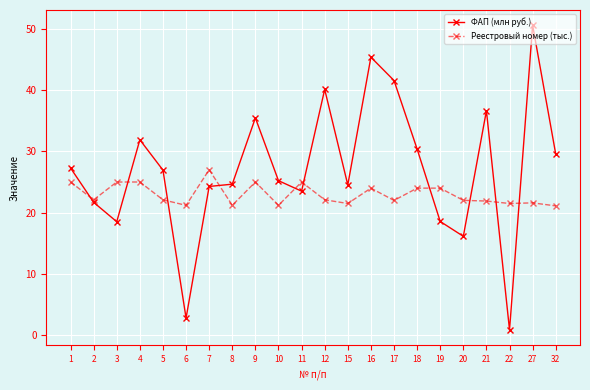

What is the sum of all Реестровый номер (тыс.) values?

505.6